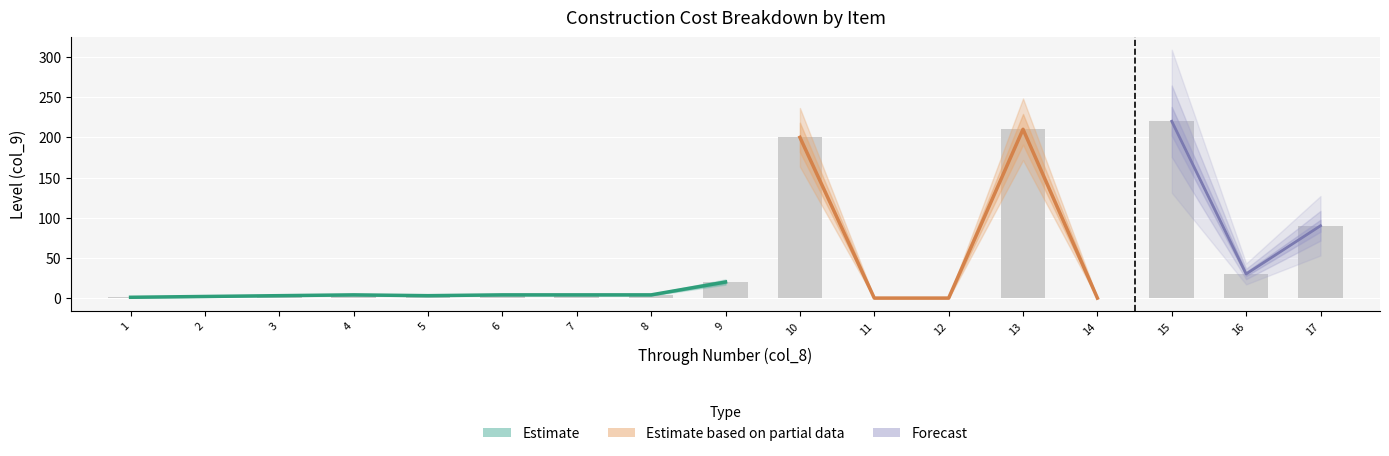

How many values are below 4?

7